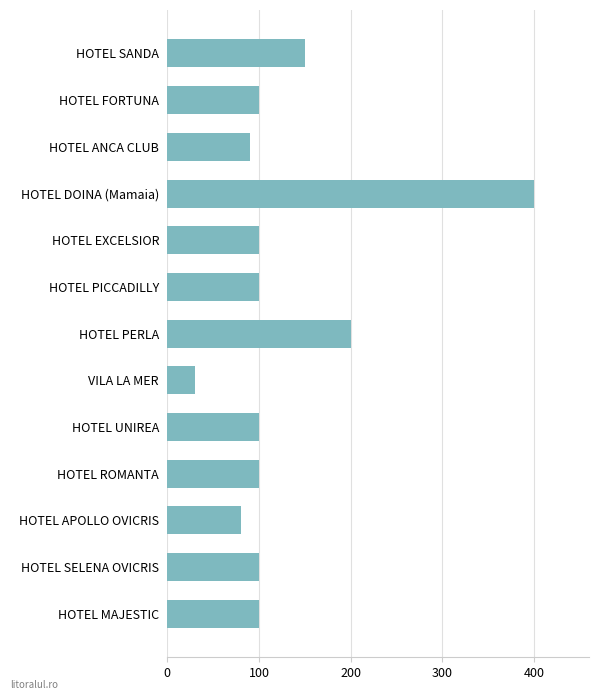

What is the approximate value at HOTEL ROMANTA, to the nearest 50?

100